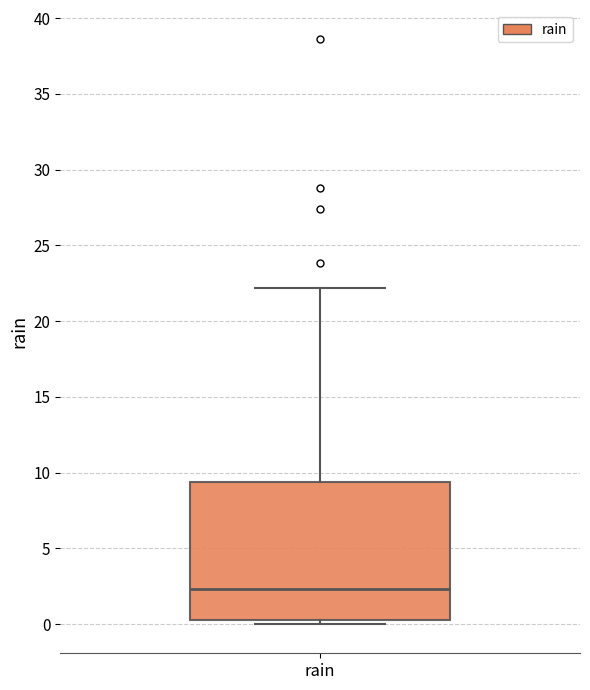

Where does the upper whisker of the box for rain end on the y-axis? The values are not printed on the chart, so give them approximately, as read against the axis.

22.0